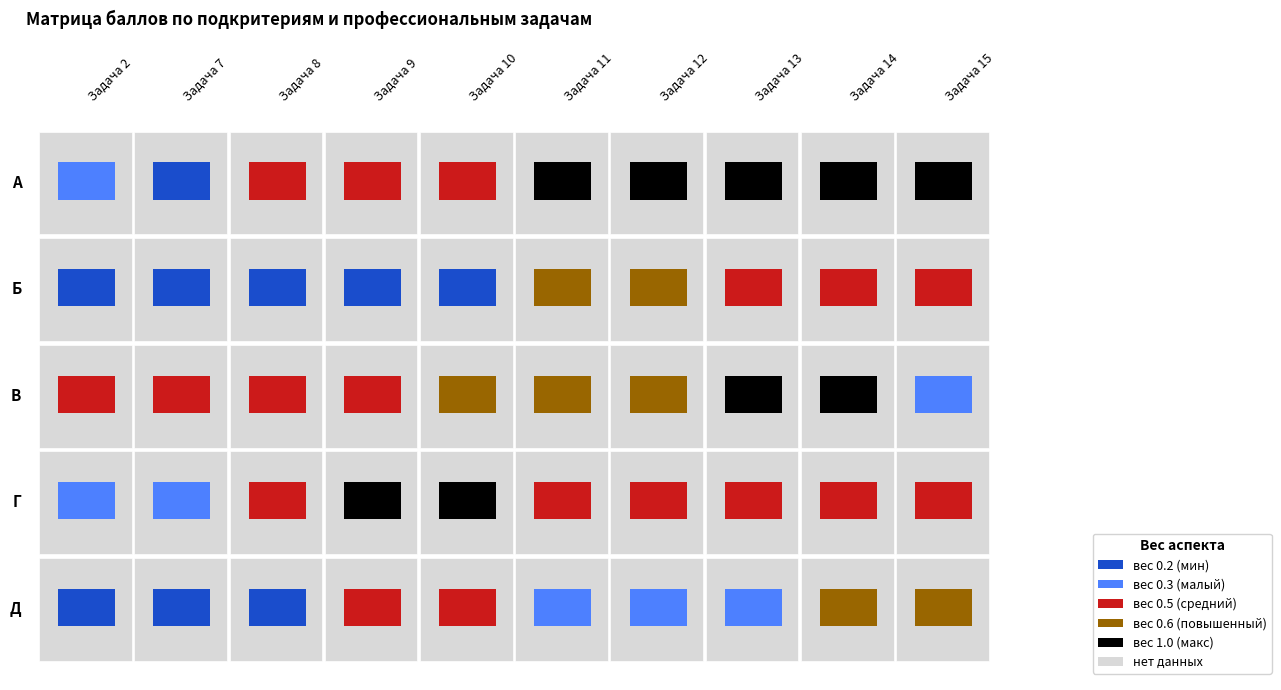

What is the sum of the В values at 14 and 11?

1.6